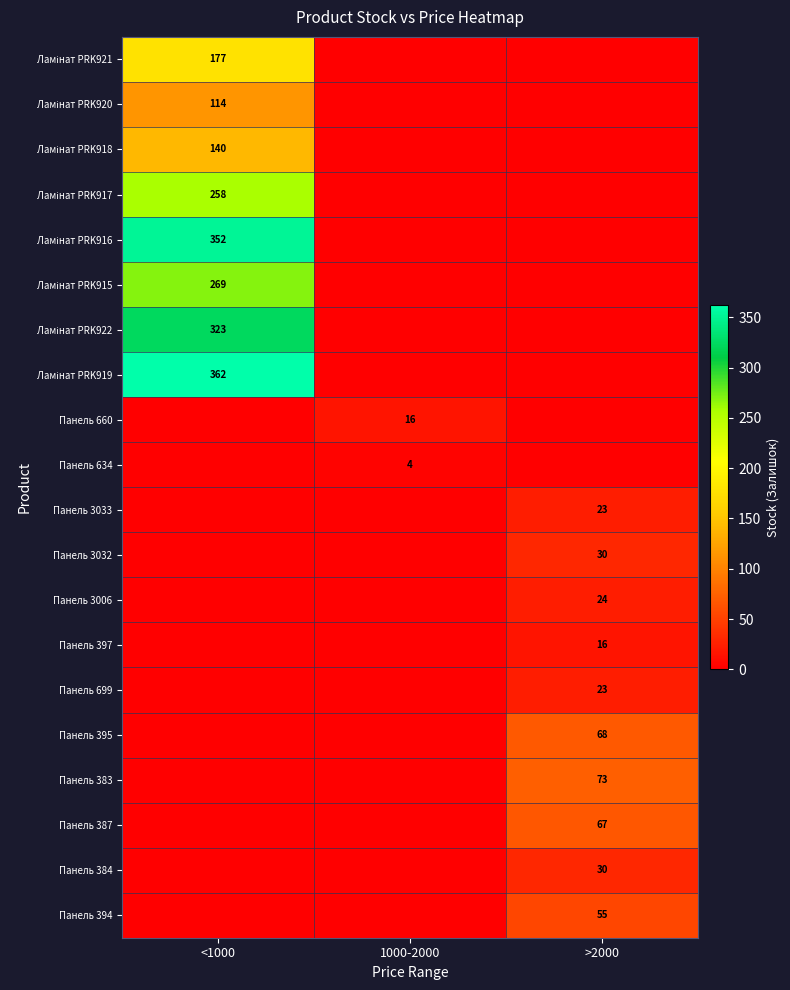

True or false: Панель 384 has a value of 51 at >2000.

False